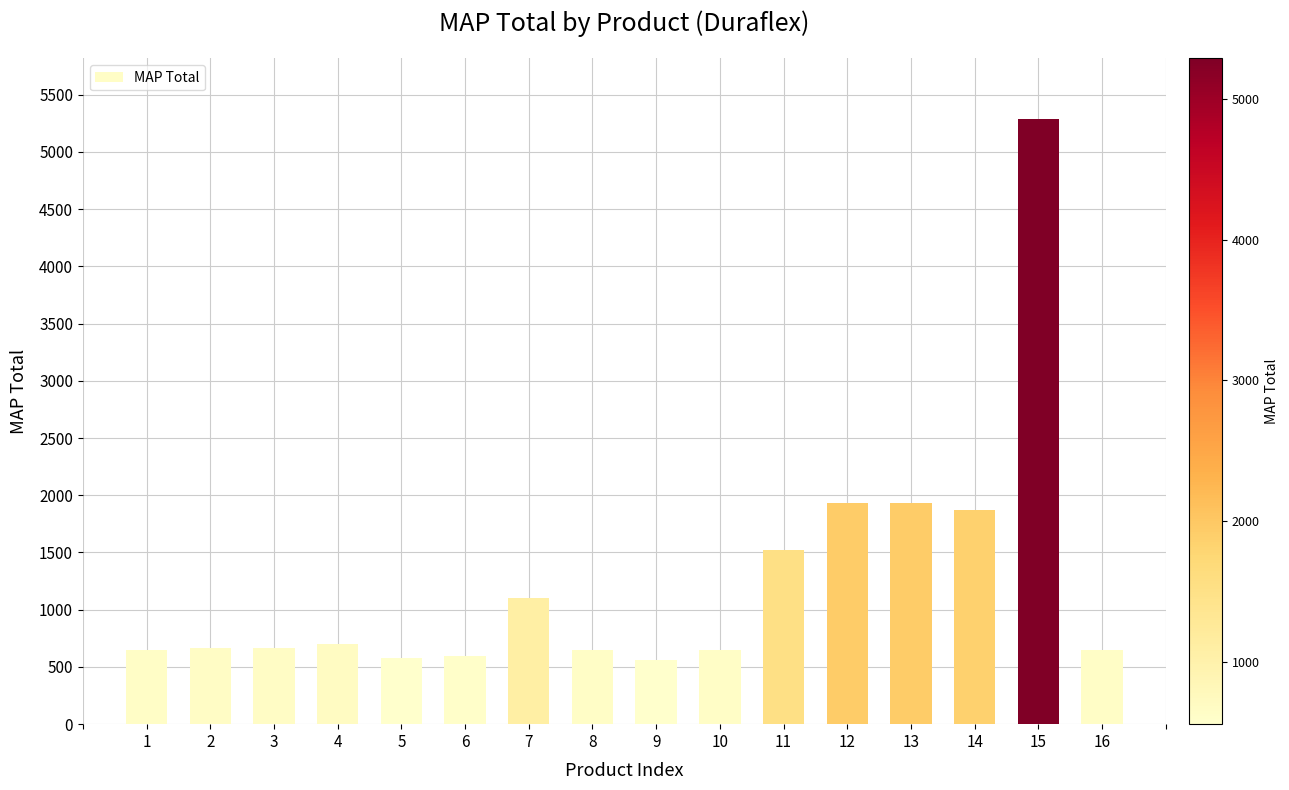

Approximately how many times larger is the value at 7 compared to 15?

0.2